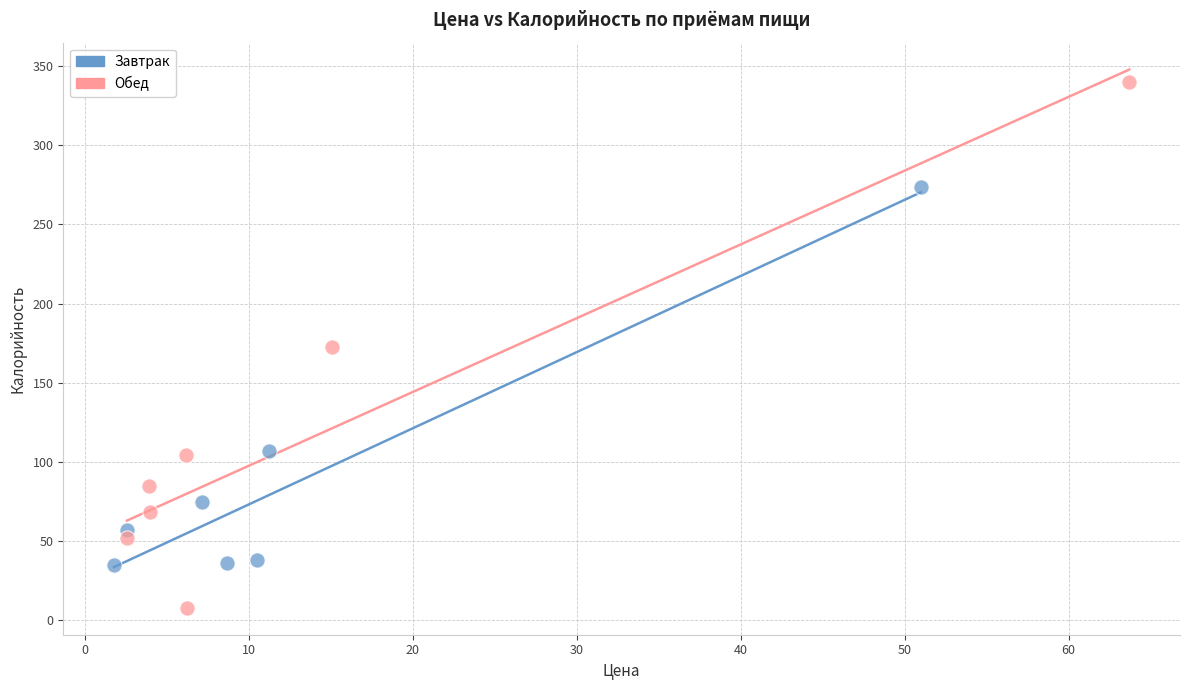

Which series has the widest spread of Y values?

Обед